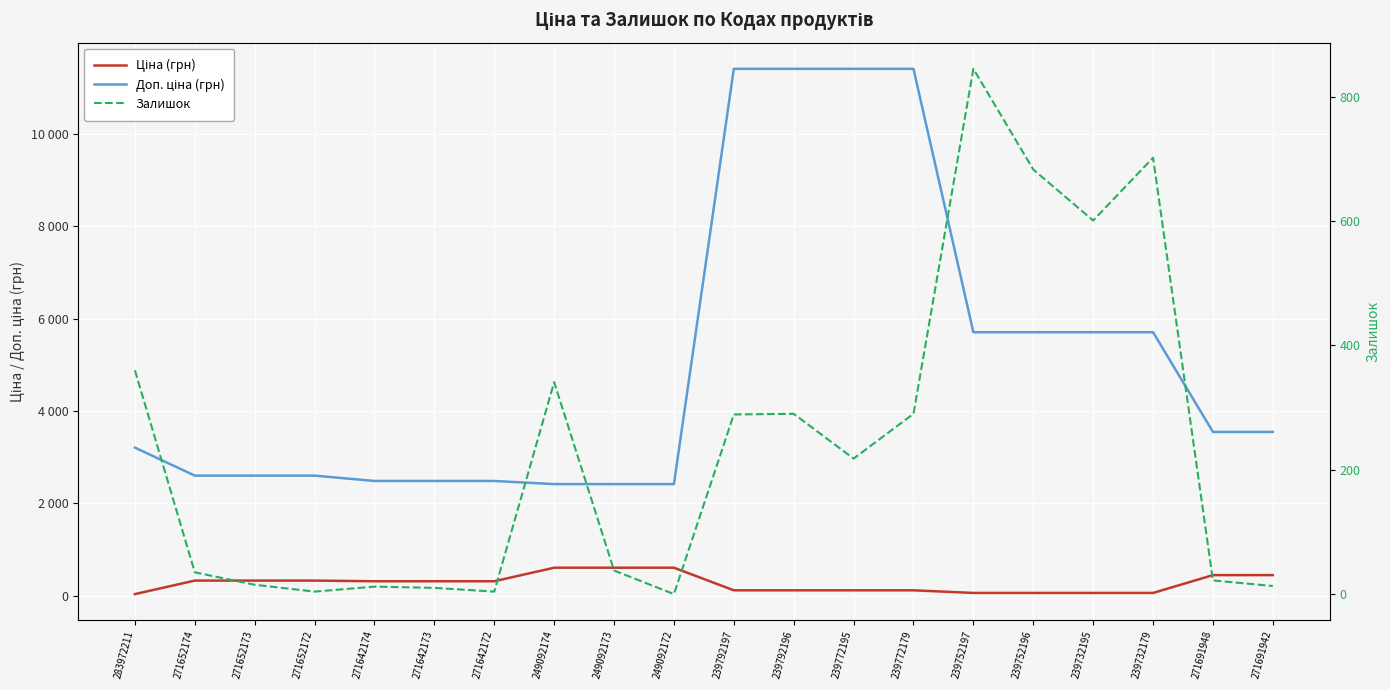

Is the value of Доп. ціна (грн) at 239792196 greater than the value of Ціна (грн) at 239792197?

Yes